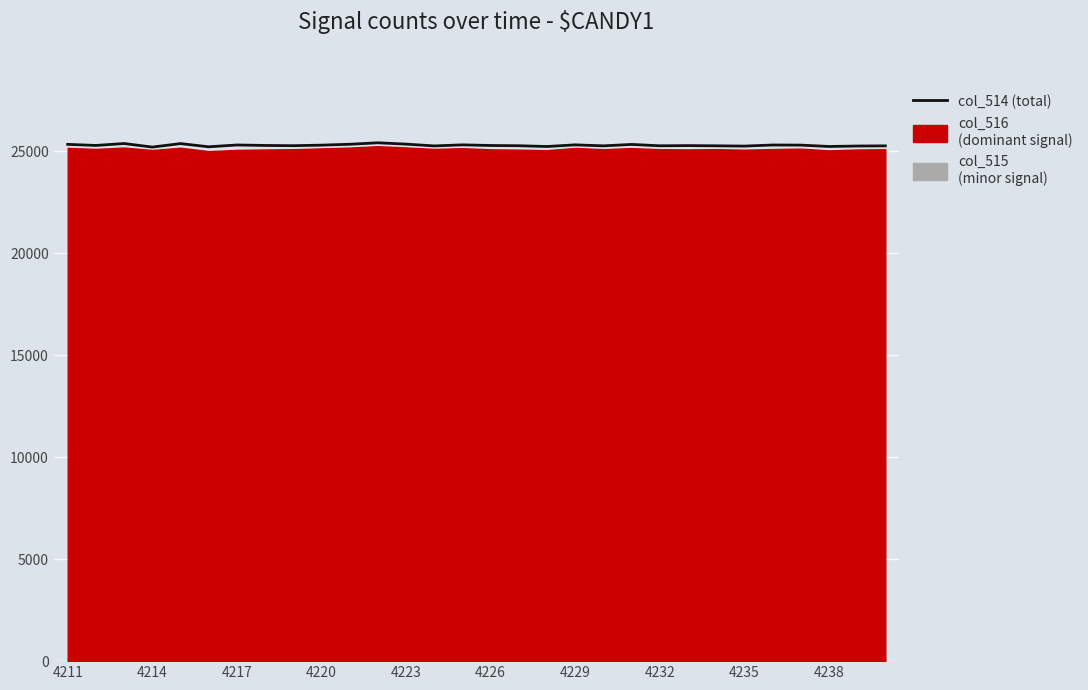

True or false: the data shows 25272 at 13.

True